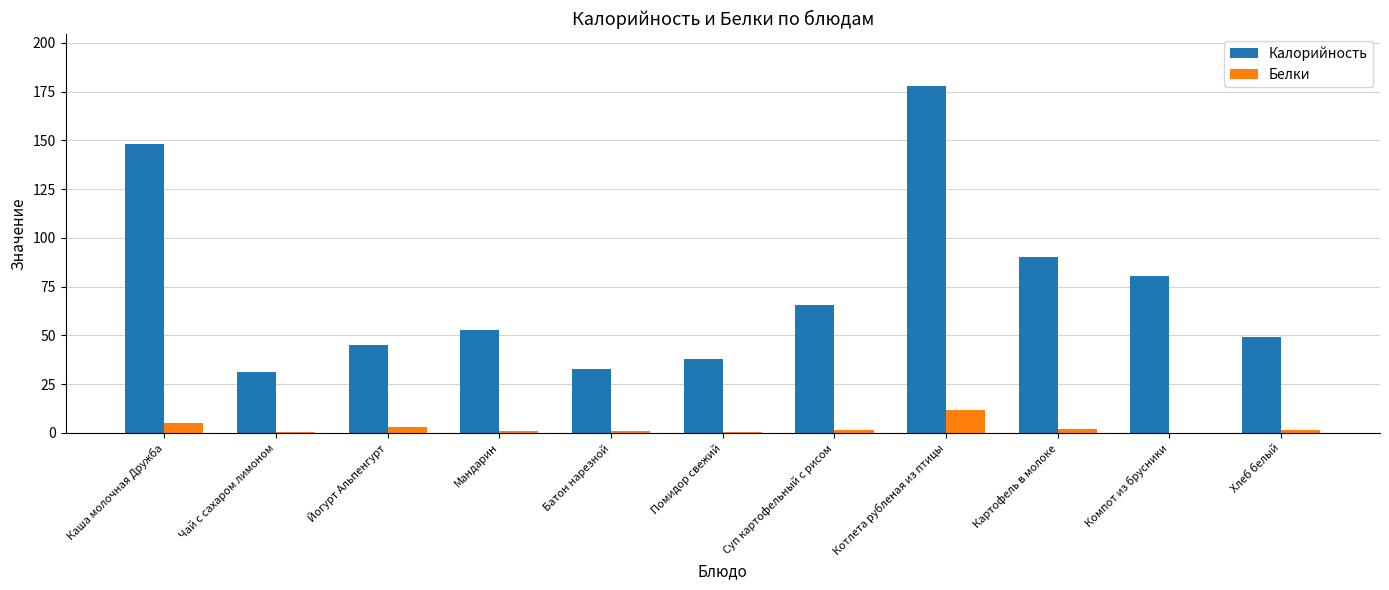

Which series has the largest total across all categories?

Калорийность